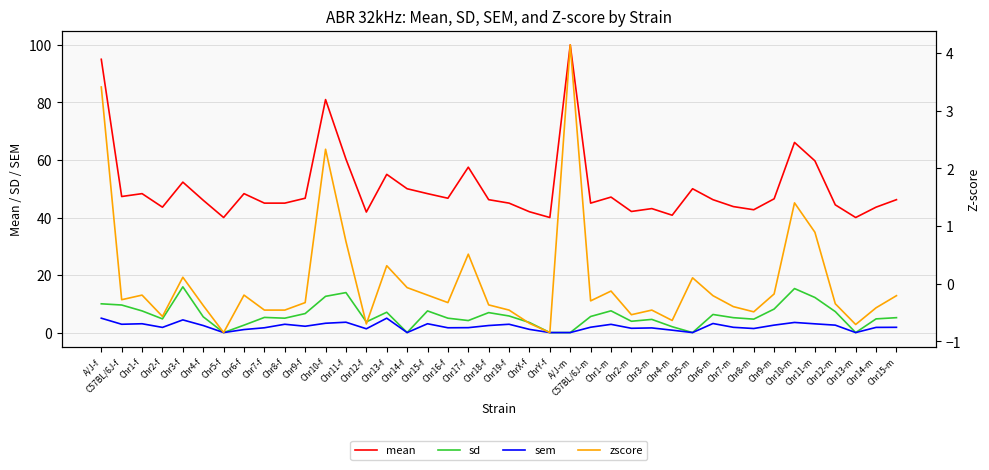

How many lines are shown in the chart?

4